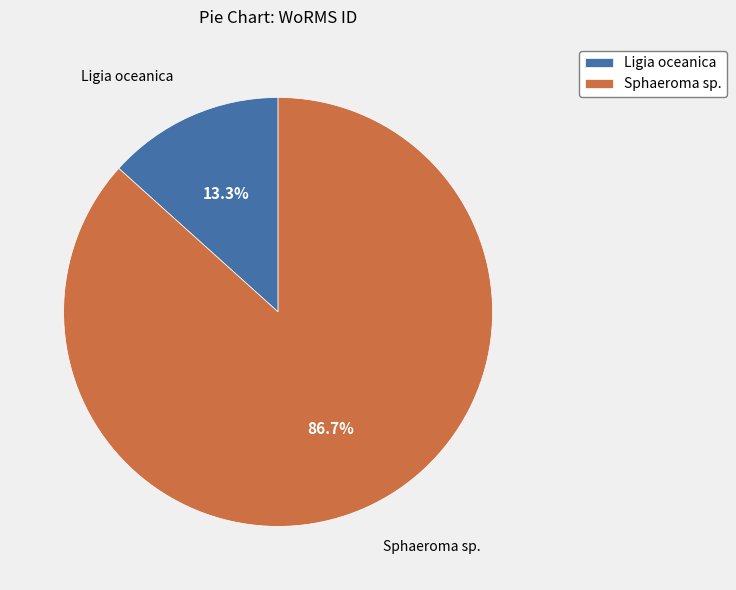

Which slice represents more than half of the pie?

Sphaeroma sp.